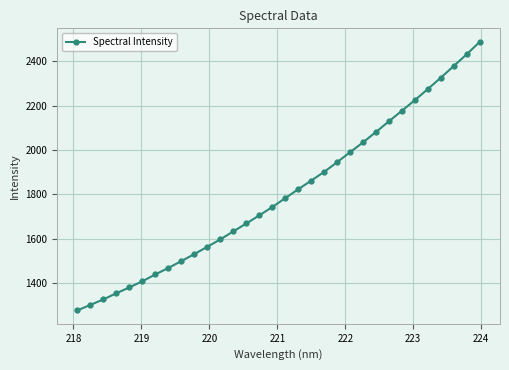

What is the smallest value displayed?

1278.5